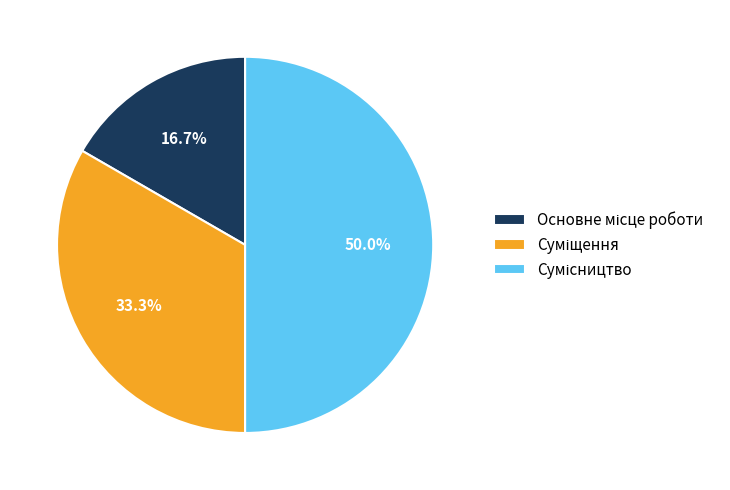

To the nearest percent, what is the combined percentage of Сумісництво and Основне місце роботи?

67%